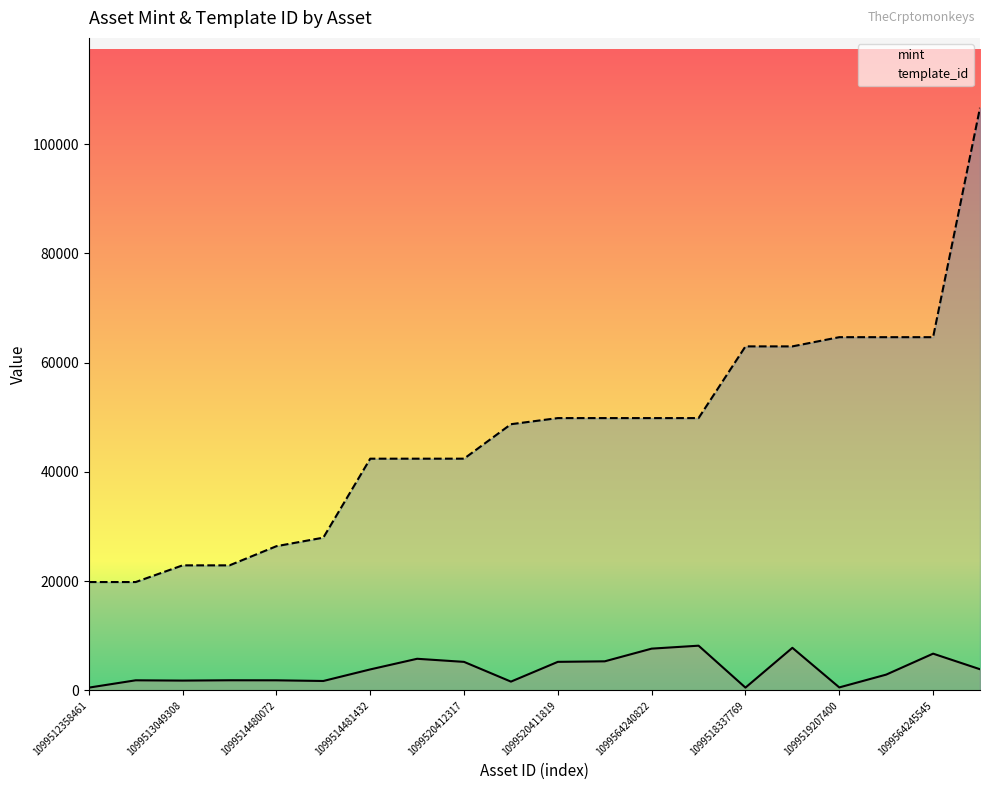

True or false: template_id and mint intersect in this chart.

False